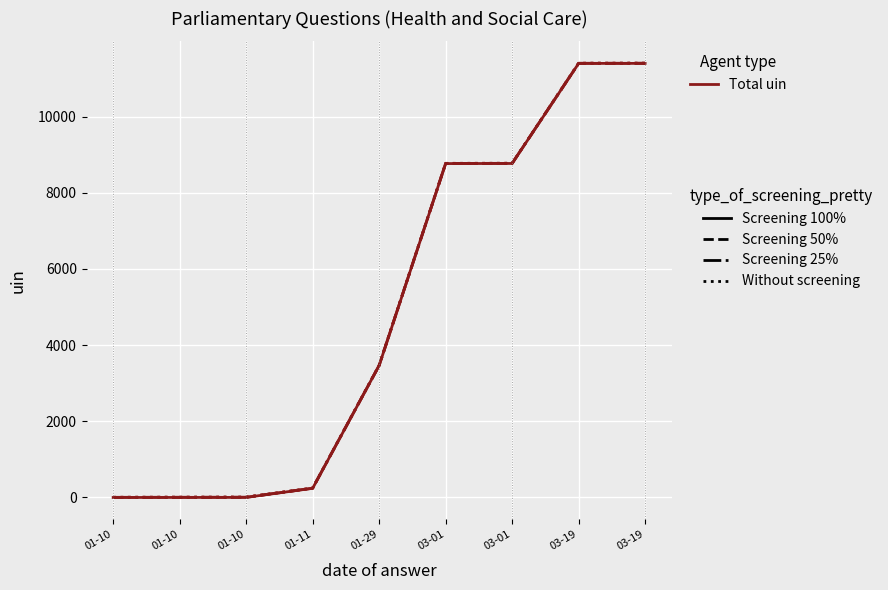

What are all the series names shown in the legend?

Screening 100%, Screening 50%, Screening 25%, Without screening